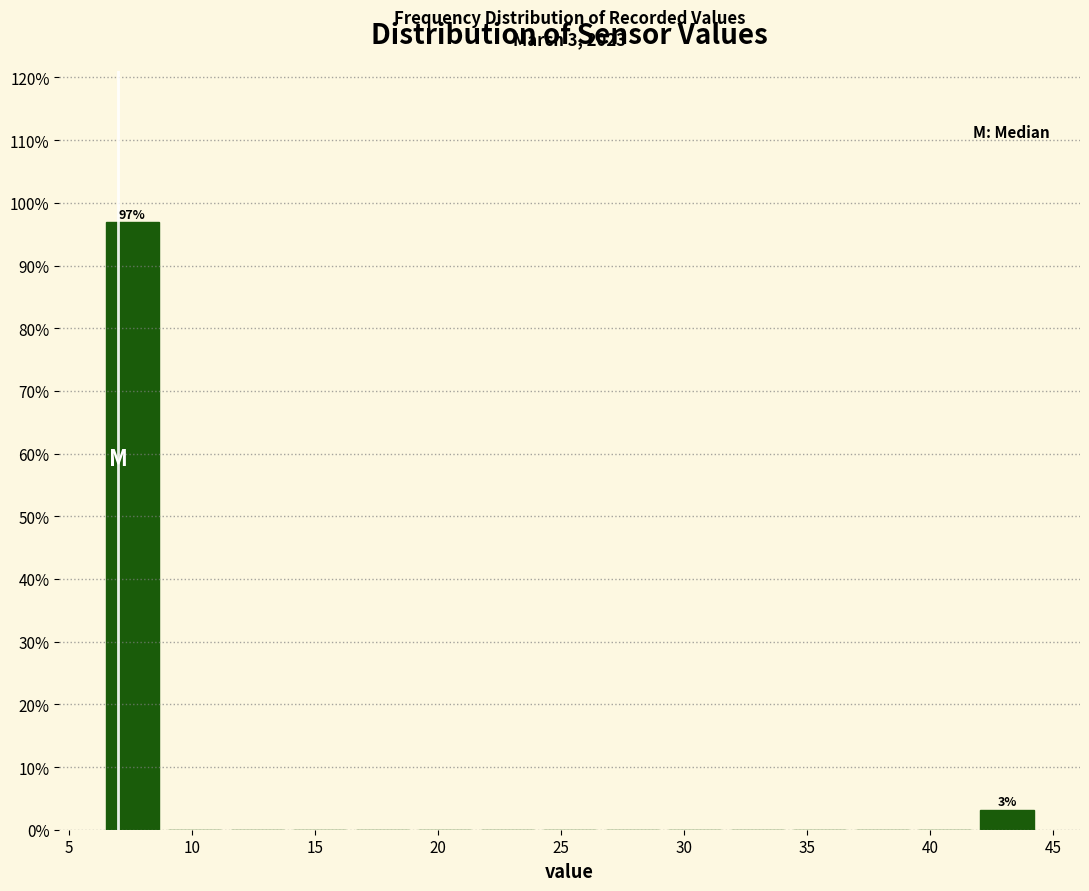

Which range on the x-axis has the tallest bar?

6.5 to 9.0